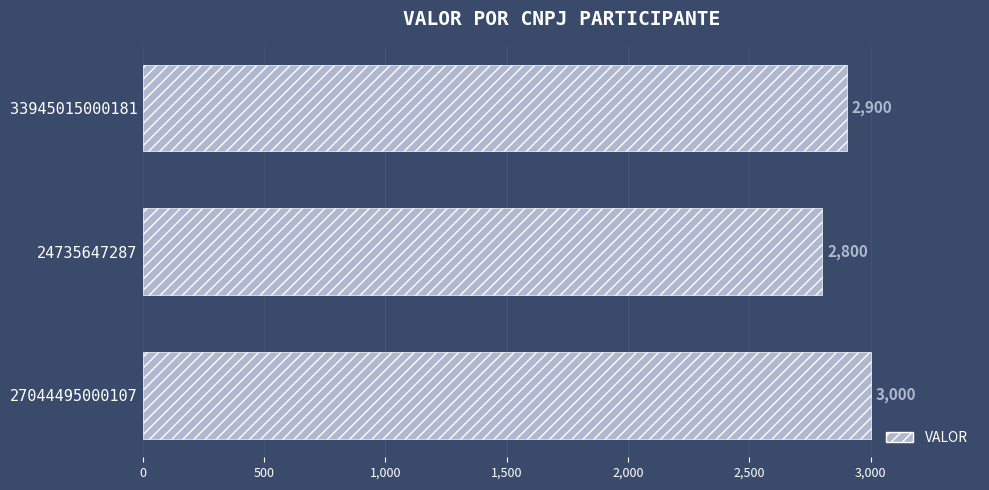

What is the average value?

2900